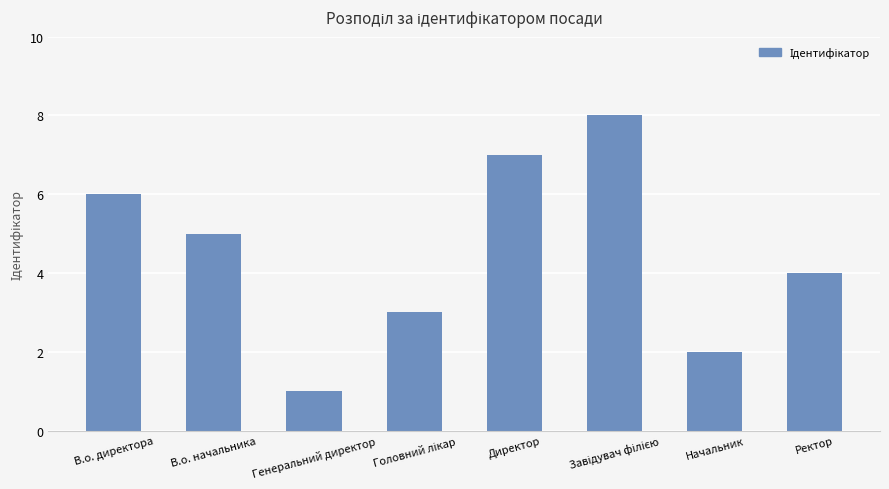

What is the sum of the values at Генеральний директор and Начальник?

3